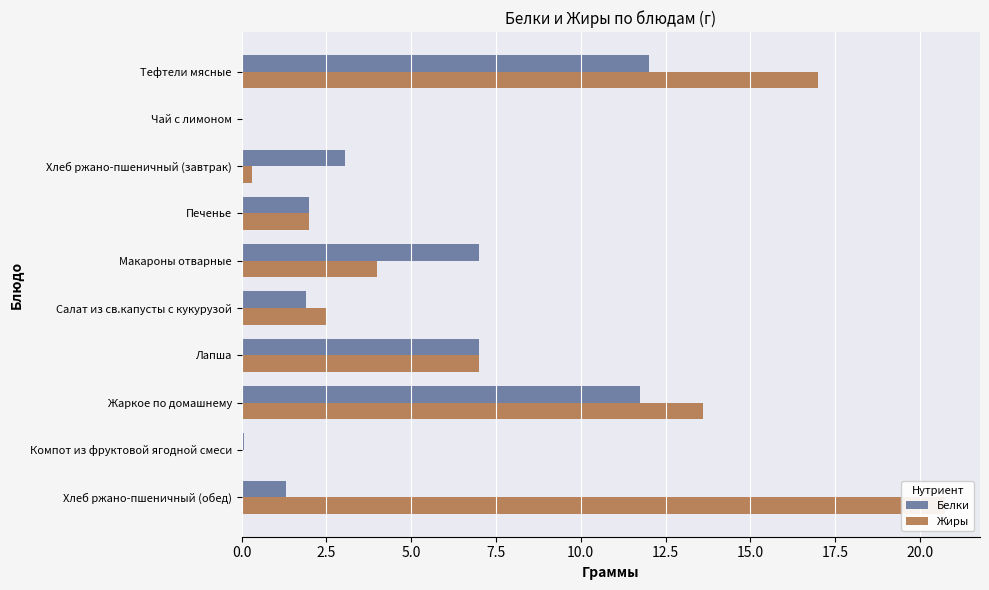

Is it true that Жиры equals 20.7 at Хлеб ржано-пшеничный (обед)?

True